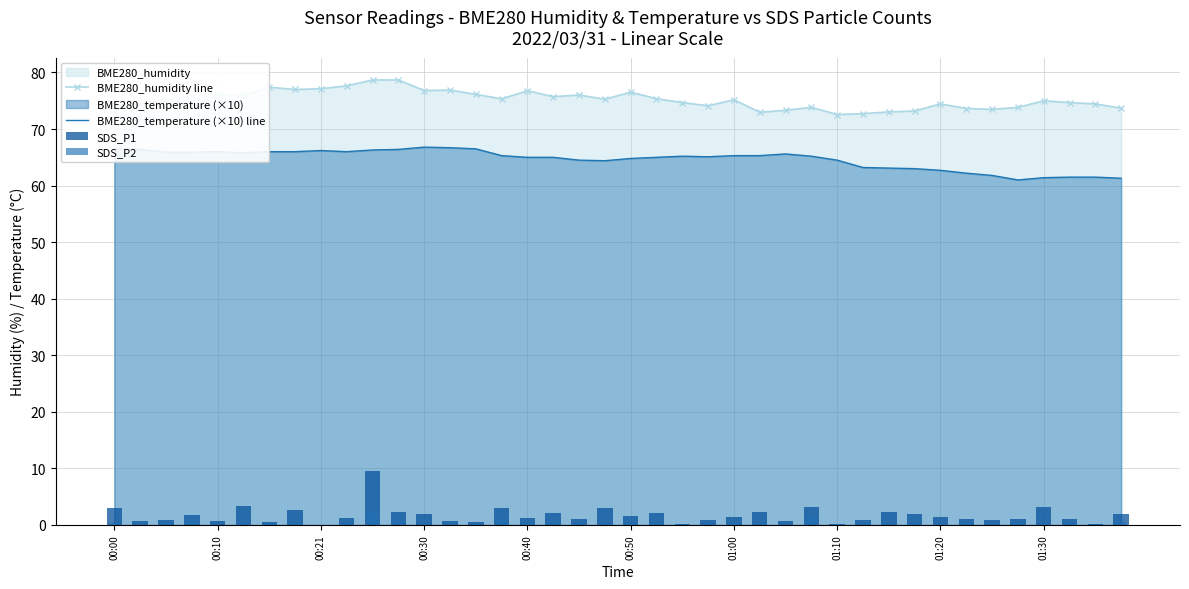

True or false: BME280_temperature (×10) line and BME280_humidity line cross at least once.

False